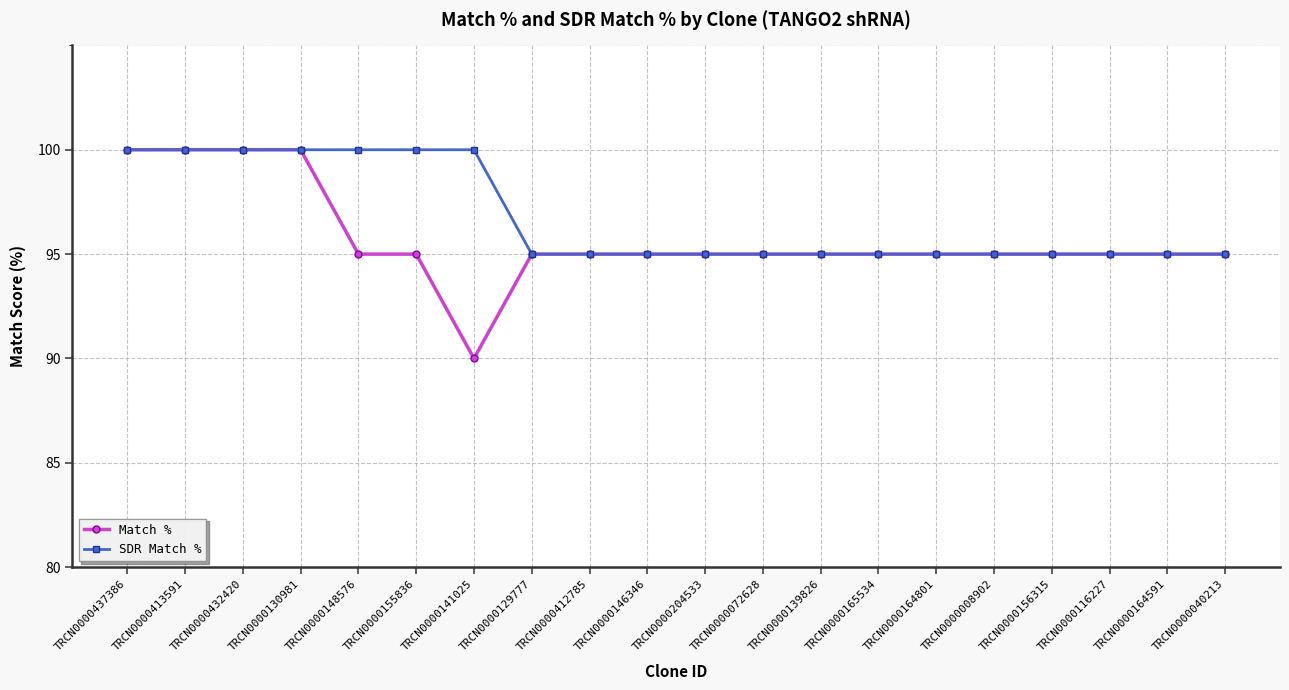

Reading left to right, transcribe all the data shown in this chart.

Match %: 100	100	100	100	95	95	90	95	95	95	95	95	95	95	95	95	95	95	95	95
SDR Match %: 100	100	100	100	100	100	100	95	95	95	95	95	95	95	95	95	95	95	95	95